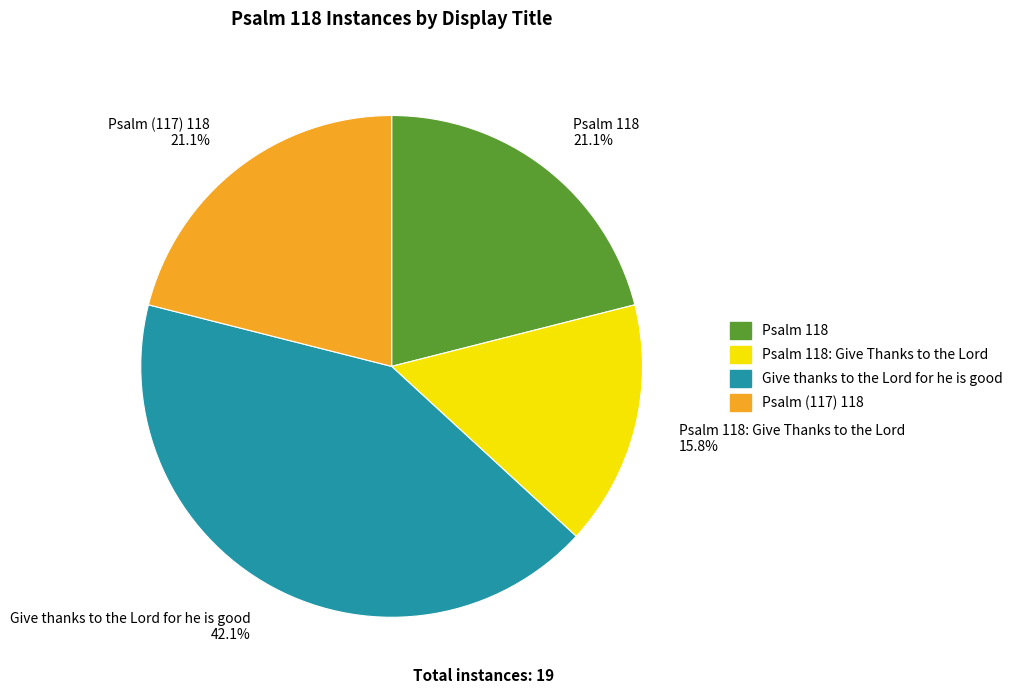

What percentage is the Psalm (117) 118 slice, to the nearest percent?

21%